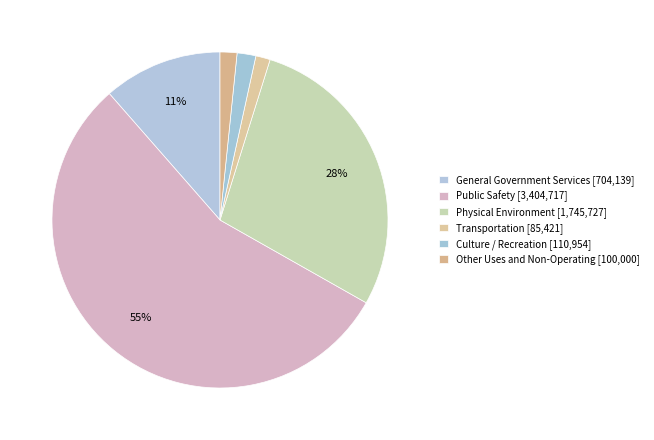

How many segments does this pie chart have?

6